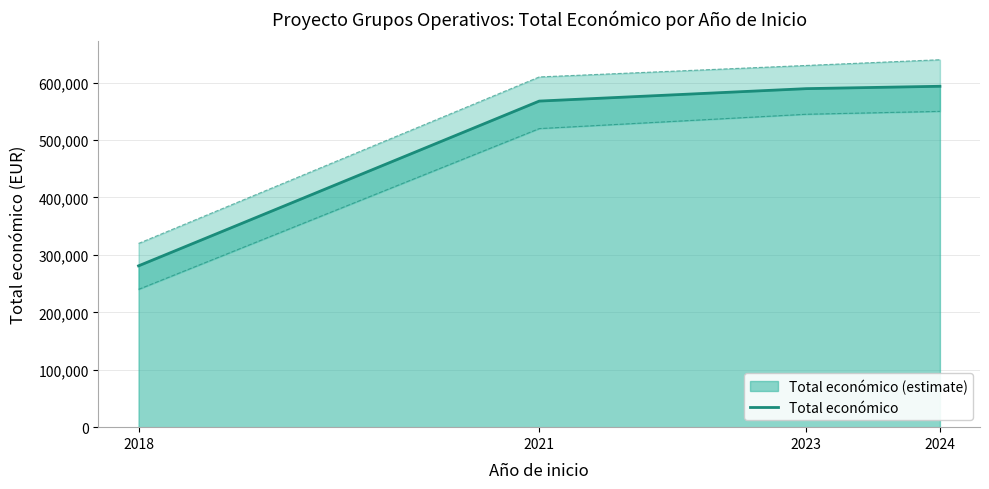

List the labels in order of value, largest first.

2024, 2023, 2021, 2018